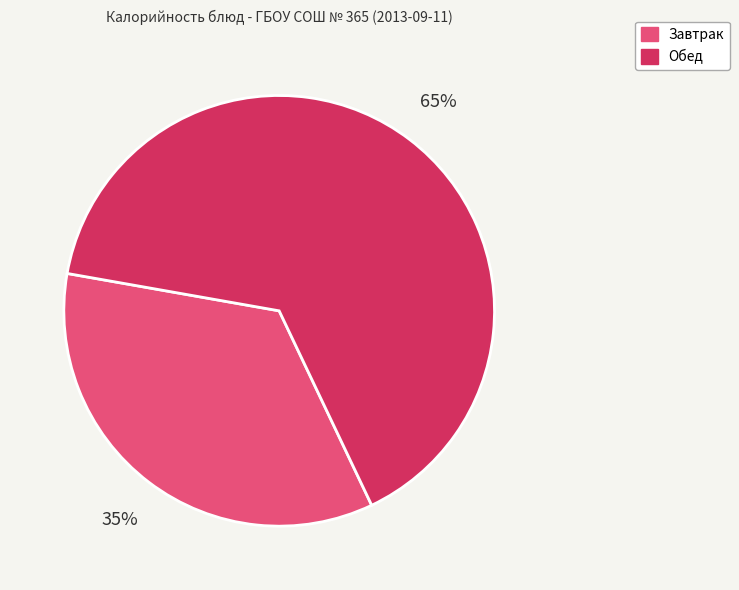

Is there any slice that represents more than half of the pie?

Yes